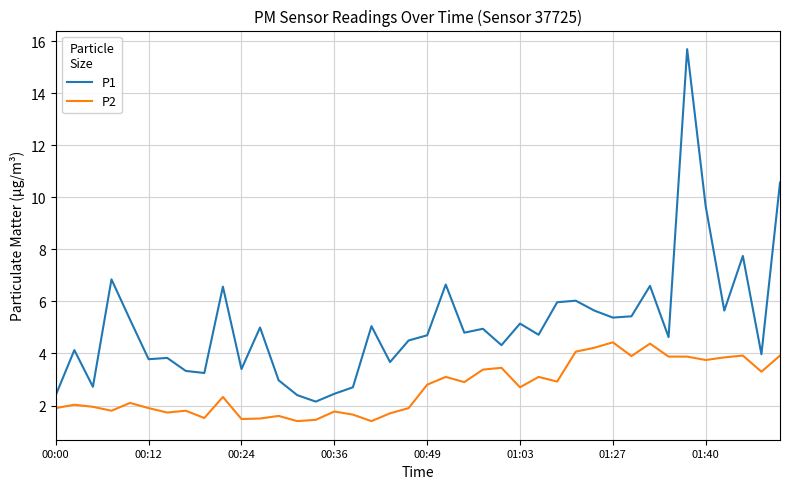

Which series has the widest spread of values?

P1